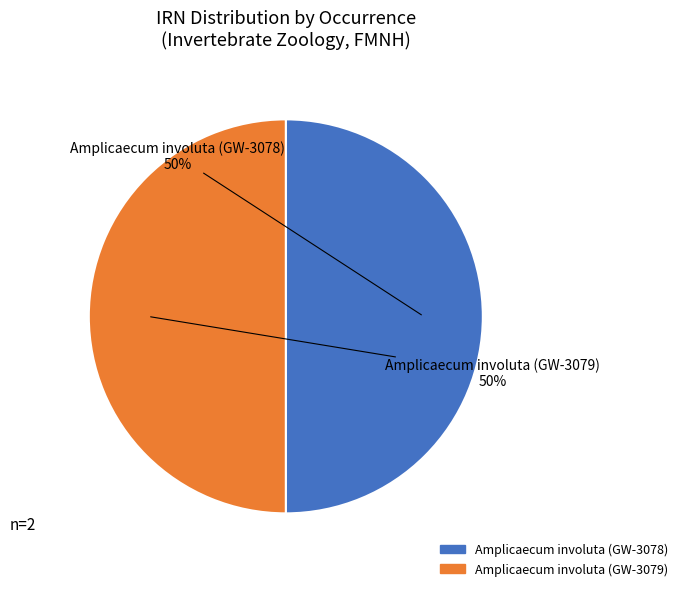

To the nearest percent, what is the average slice percentage?

50%